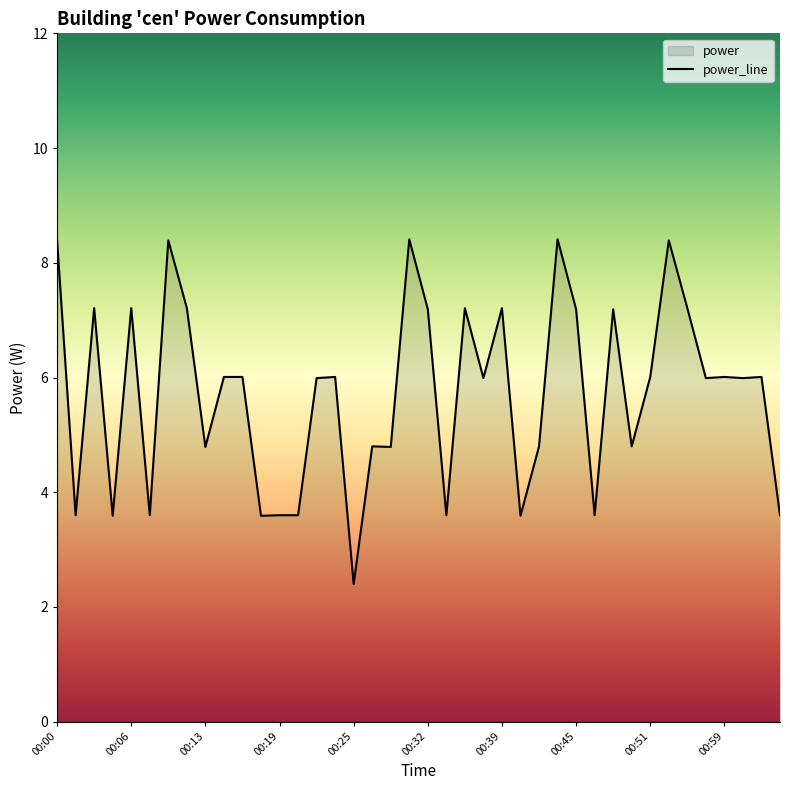

The value at 00:00 is 4.1. True or false?

False